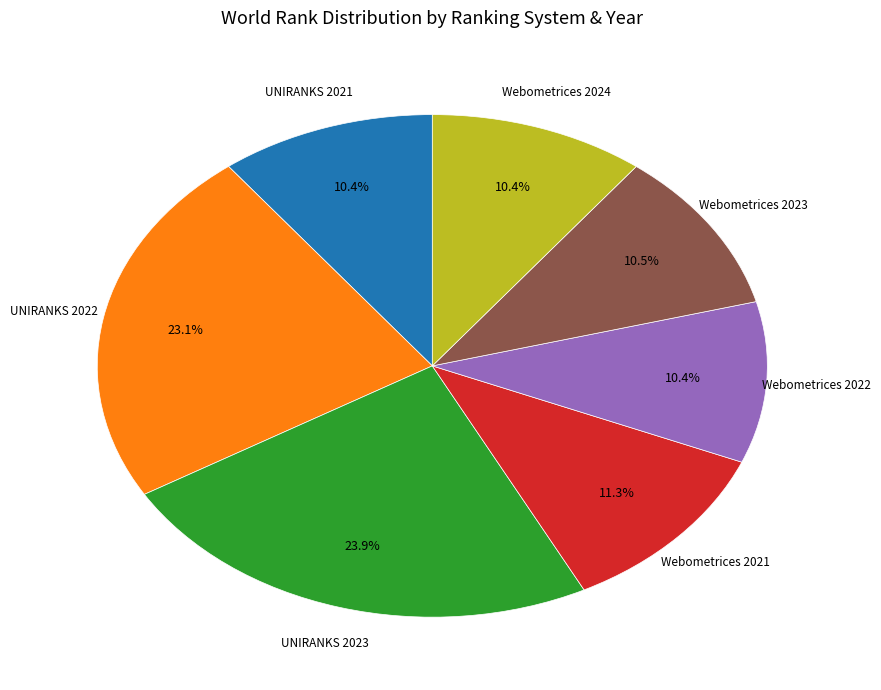

Combined, what portion of the pie is UNIRANKS 2022 and Webometrices 2021?

34.4%